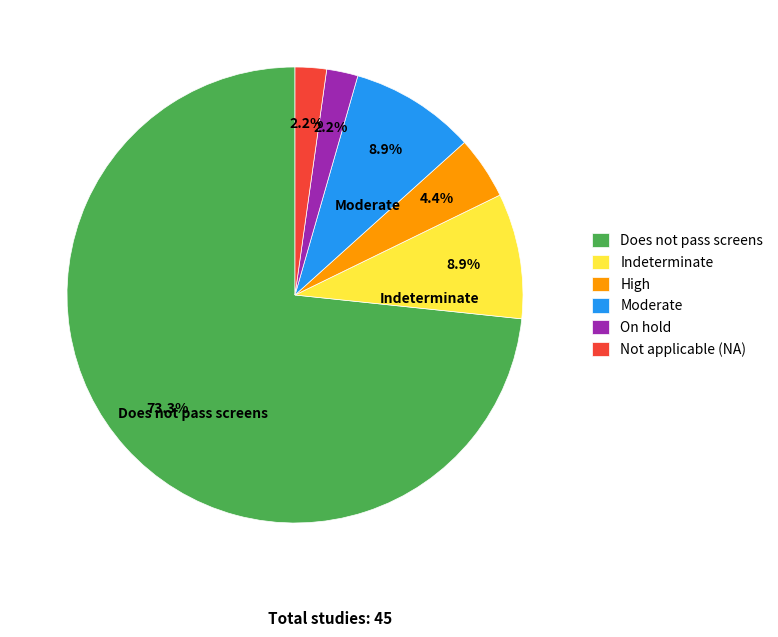

Is it true that Moderate is 9% of the pie?

True